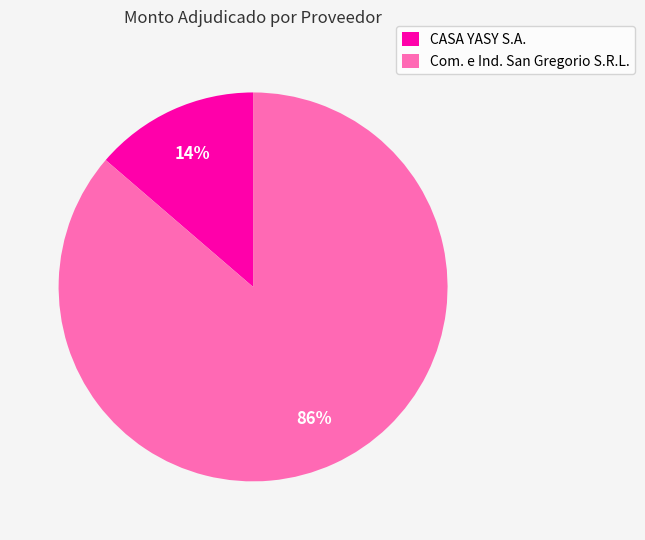

Which slice is the smallest?

CASA YASY S.A.